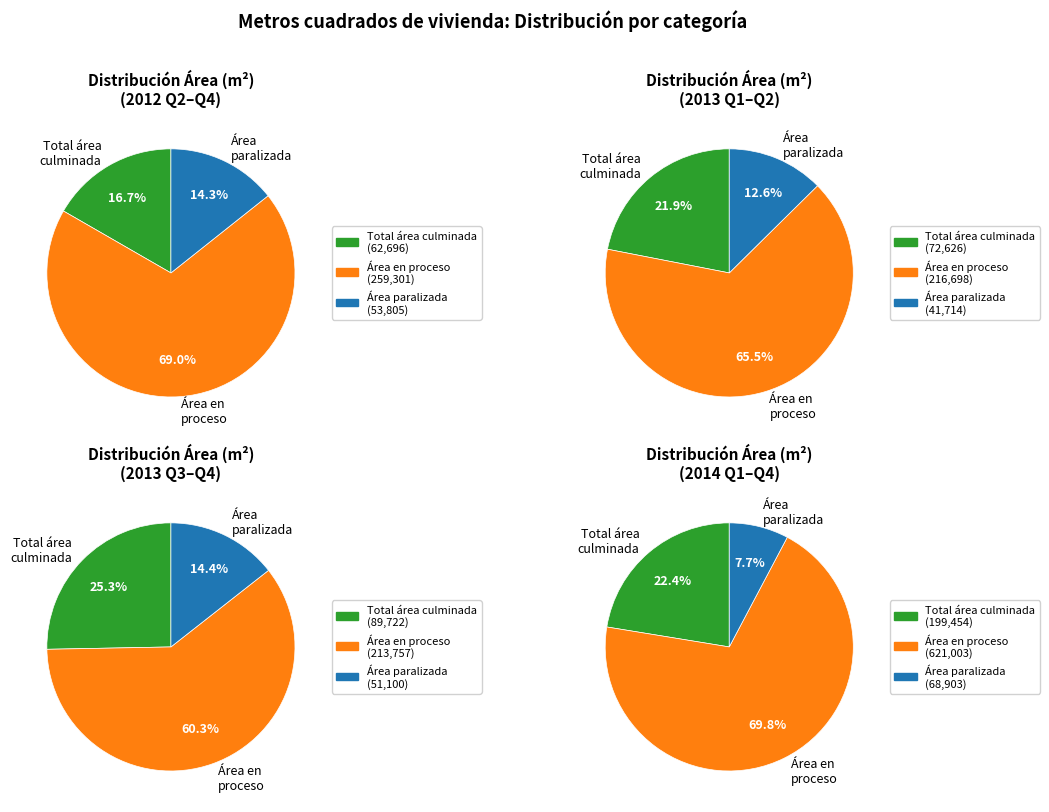

Does II-2012 account for over 50% of the chart?

No